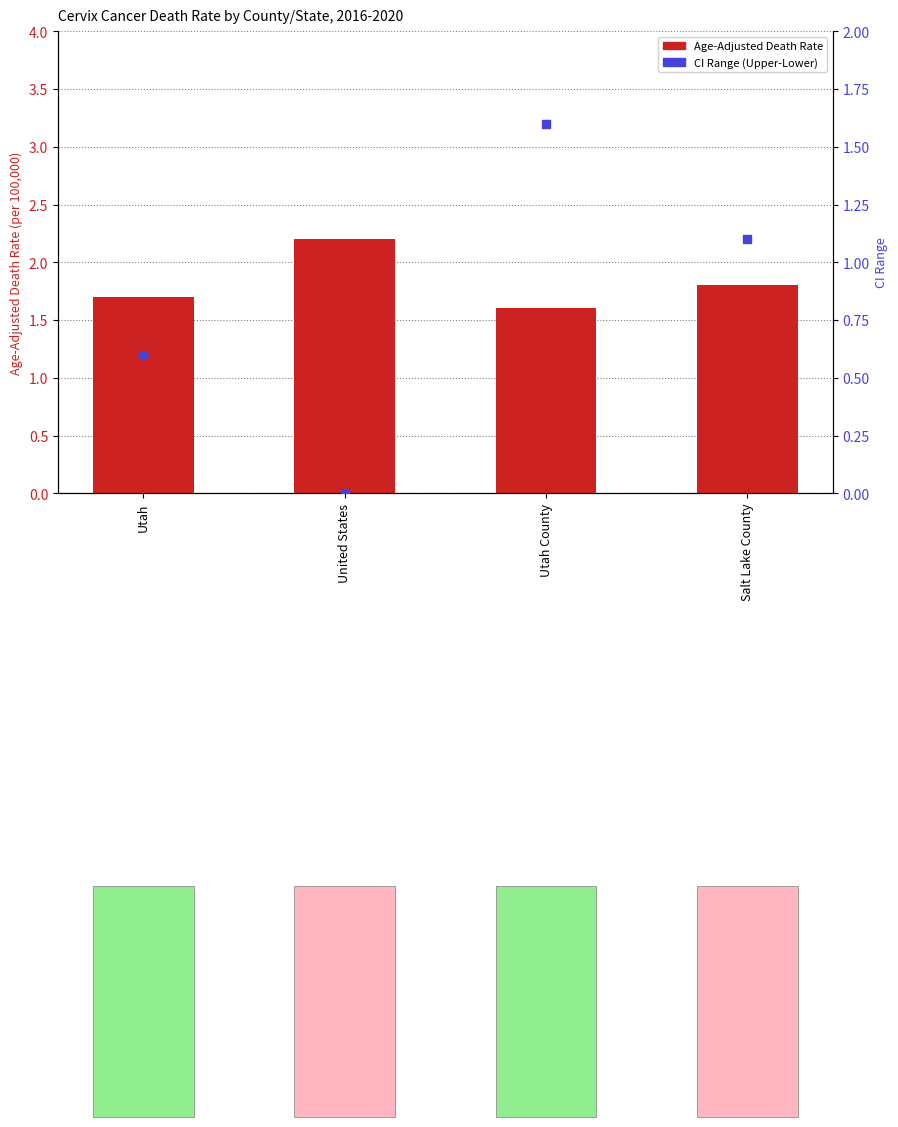

What is the total value across all series at Salt Lake County?

2.9